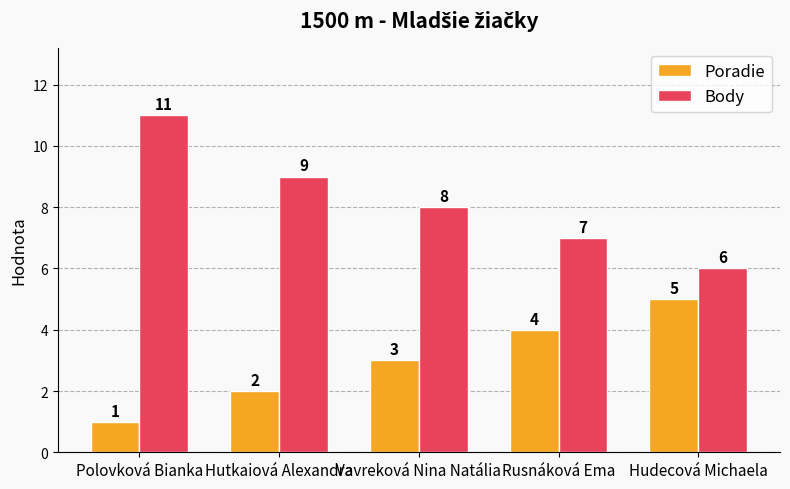

What is the difference between the maximum and minimum values in the Body series?

5